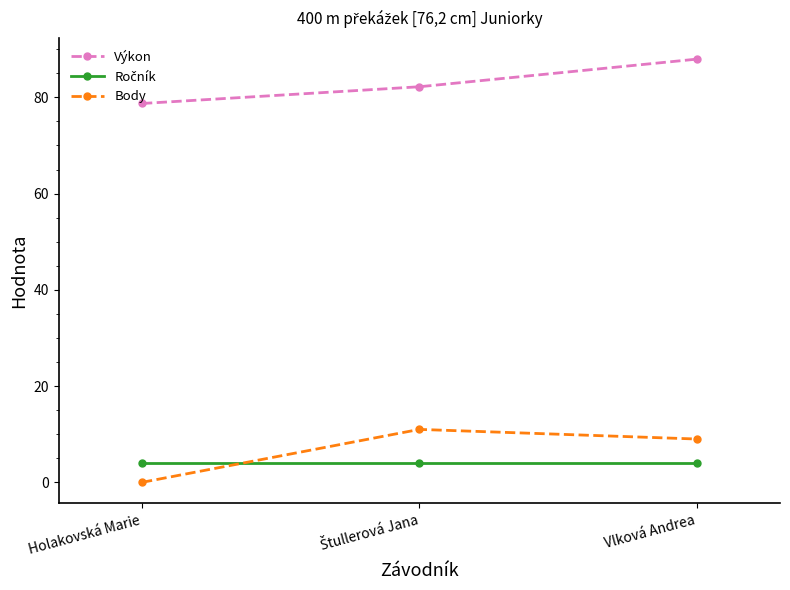

What is the label of the 1st point from the left?

Holakovská Marie